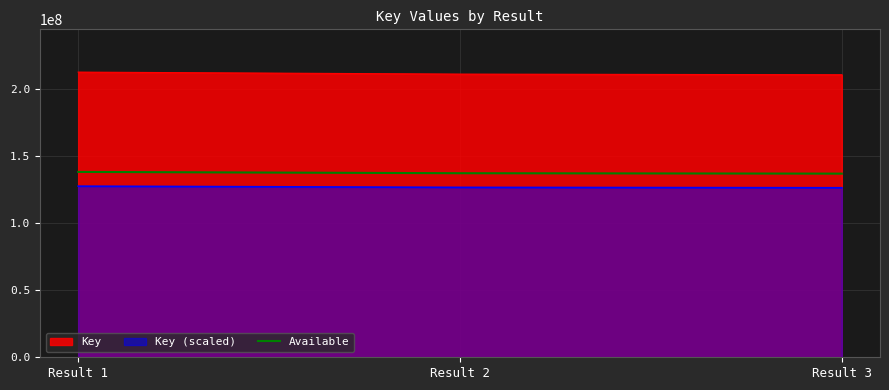

Count the number of data series in this chart.

3